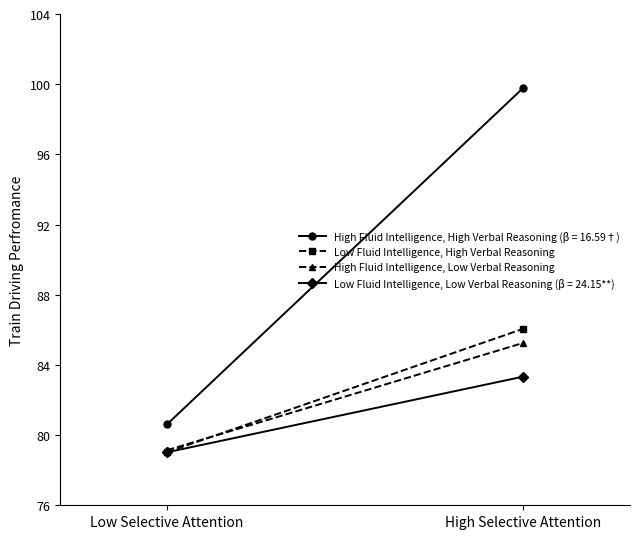

What position from the right is Low Selective Attention?

2